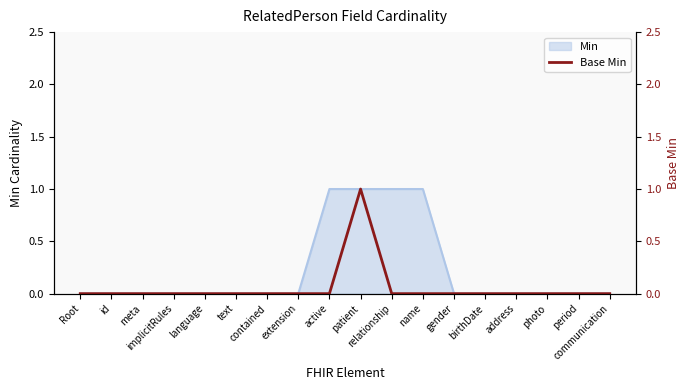

At which label is the value closest to 0?

Root